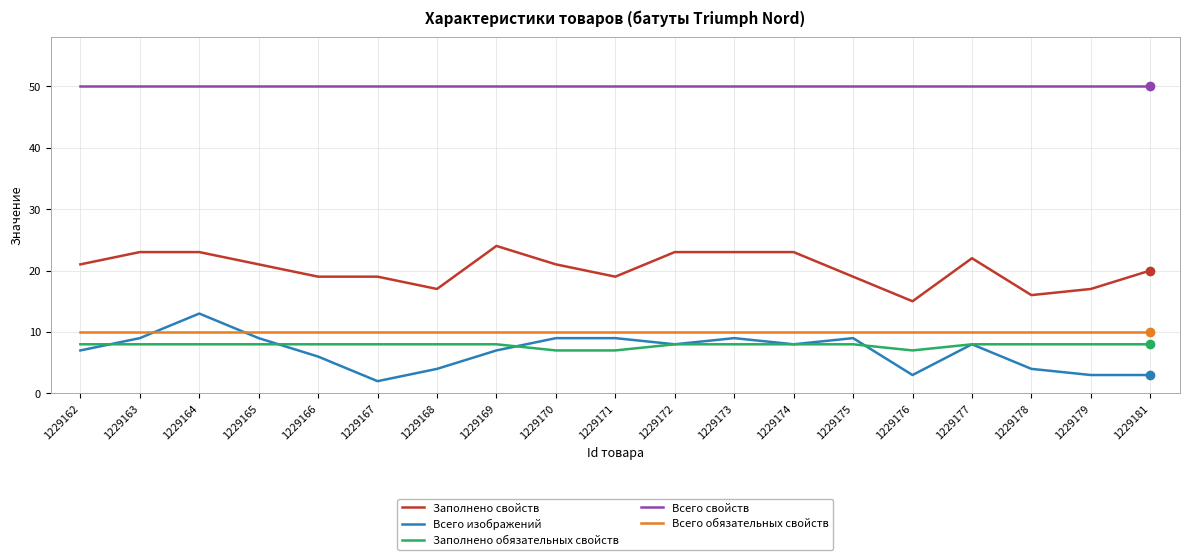

Which series ends up on top after the final intersection of Всего обязательных свойств and Всего изображений?

Всего обязательных свойств